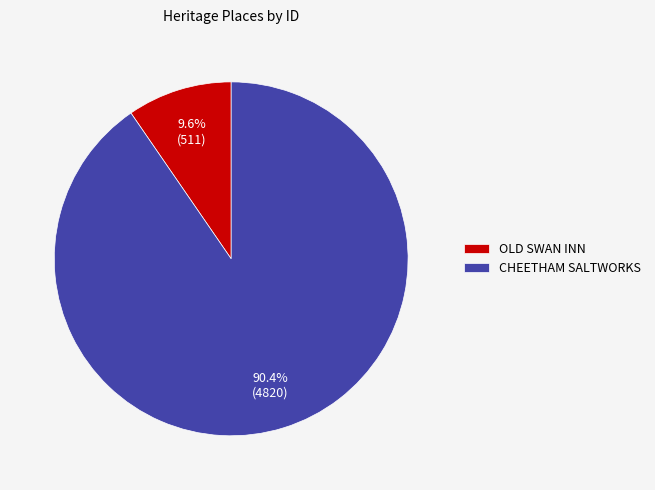

Does OLD SWAN INN account for over 50% of the chart?

No